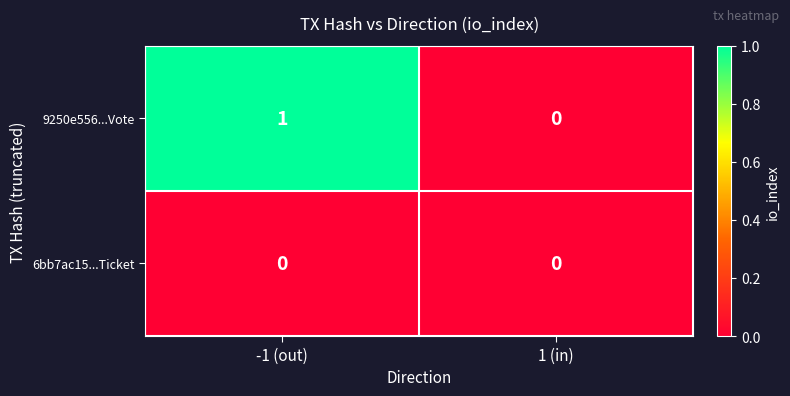

Reading right to left, transcribe all the data shown in this chart.

9250e556...Vote: 0	1
6bb7ac15...Ticket: 0	0